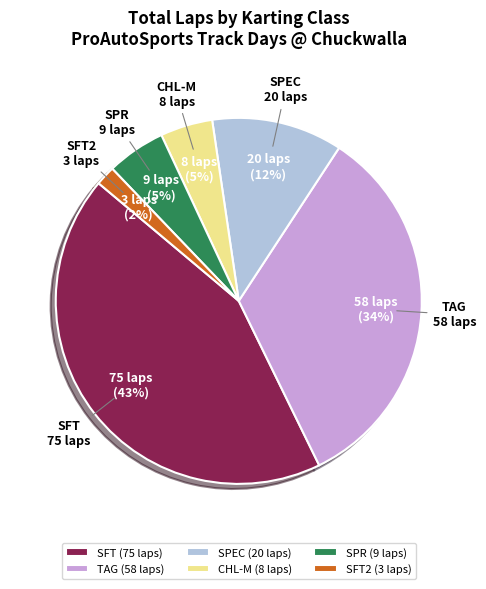

Is it true that TAG is 34% of the pie?

True